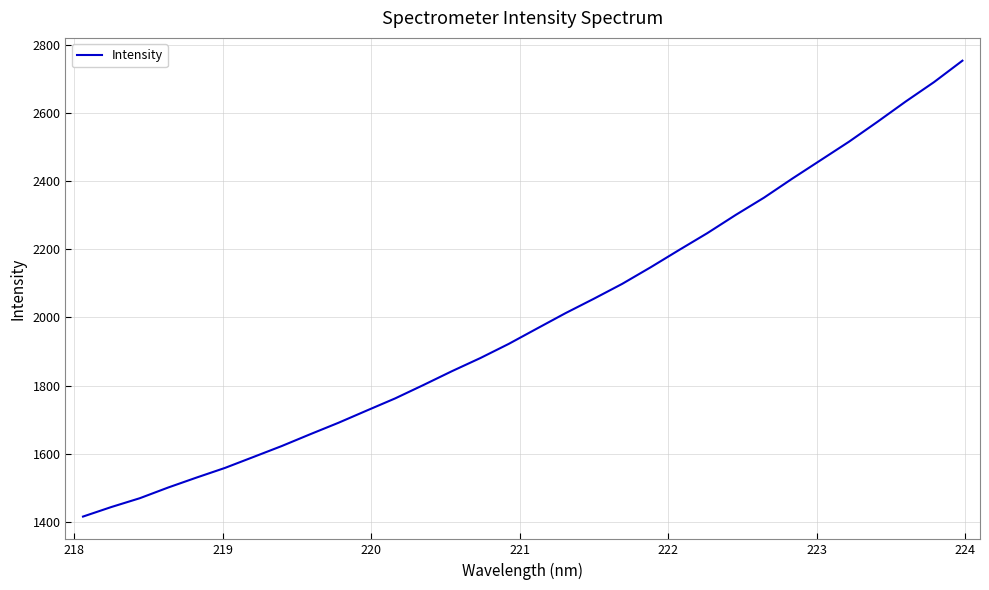

What is the difference between the maximum and second lowest values?

1308.9